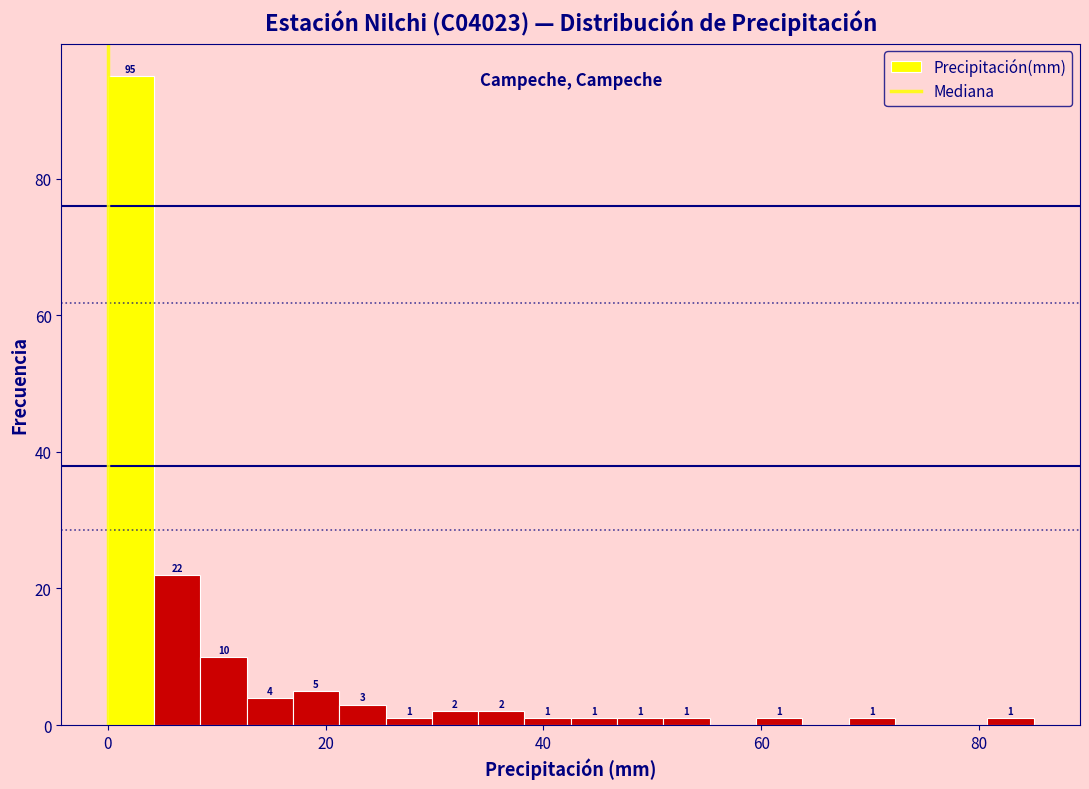

Around what value on the x-axis is the tallest bar? Give the approximate position of its centre, as read against the axis.

2